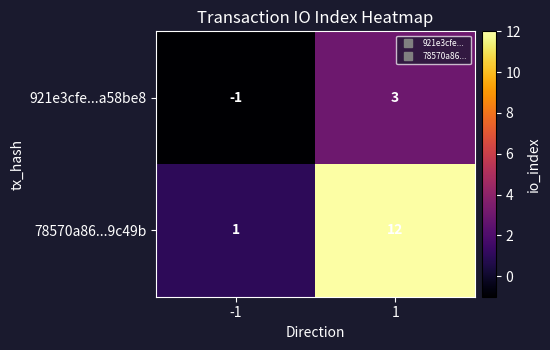

Rank the series at 1 from highest to lowest value.

78570a86...9c49b, 921e3cfe...a58be8